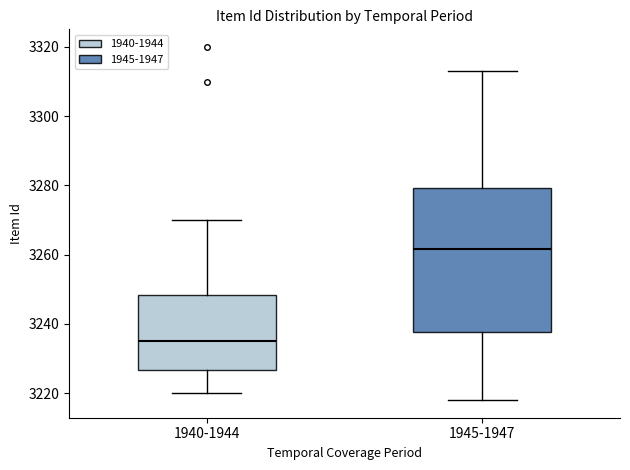

Where does the upper whisker of the box for 1945-1947 end on the y-axis? The values are not printed on the chart, so give them approximately, as read against the axis.

3314